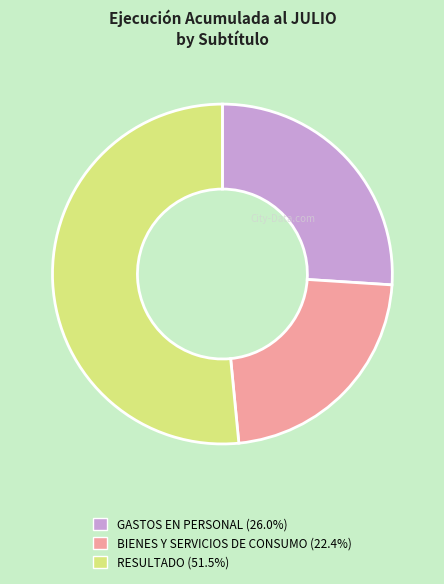

Is it true that RESULTADO is 52% of the pie?

True